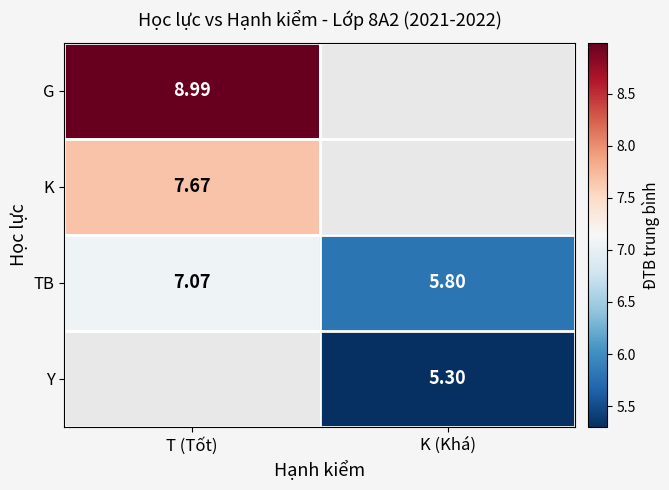

At which label does TB reach its peak?

T (Tốt)